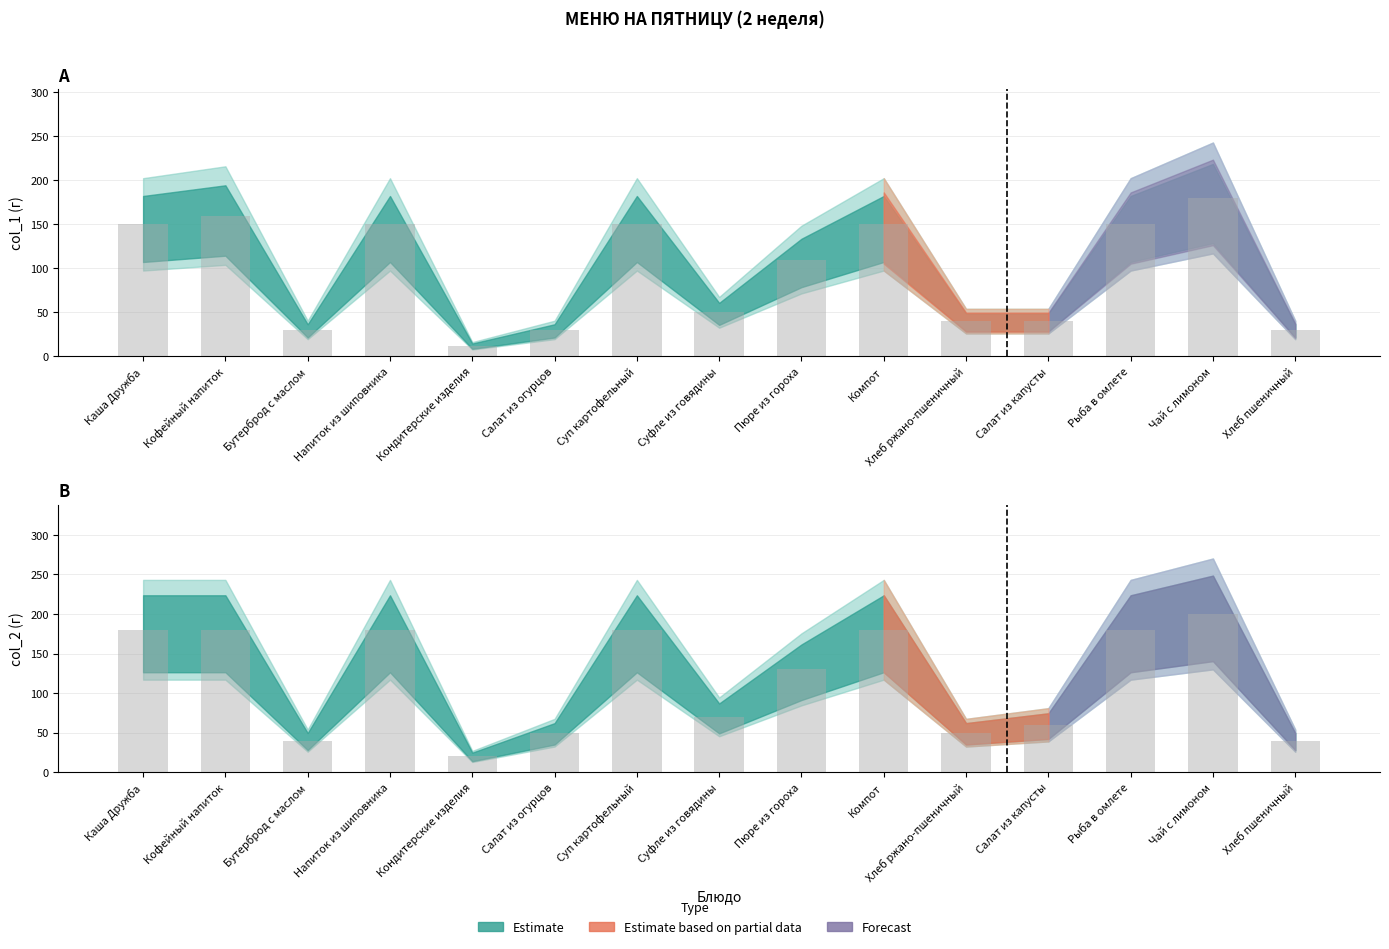

True or false: col_1 has a value of 49 at Салат из огурцов.

False